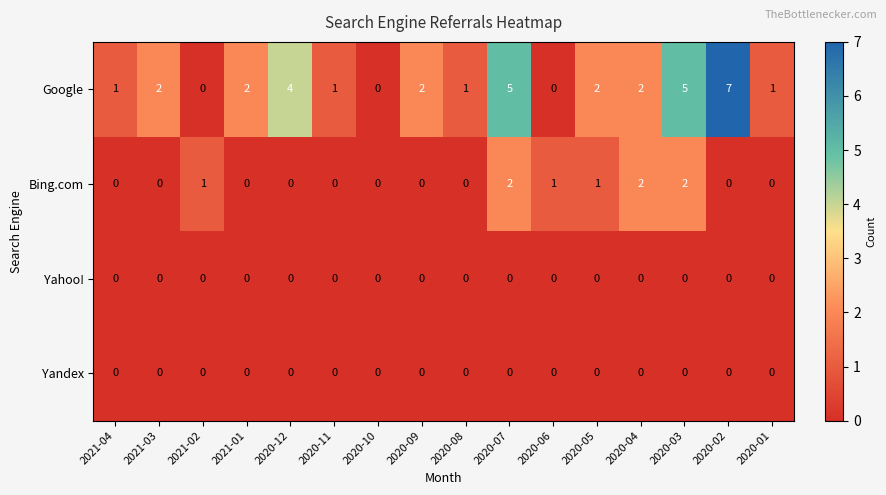

Which category has the highest value across all series?

2020-02